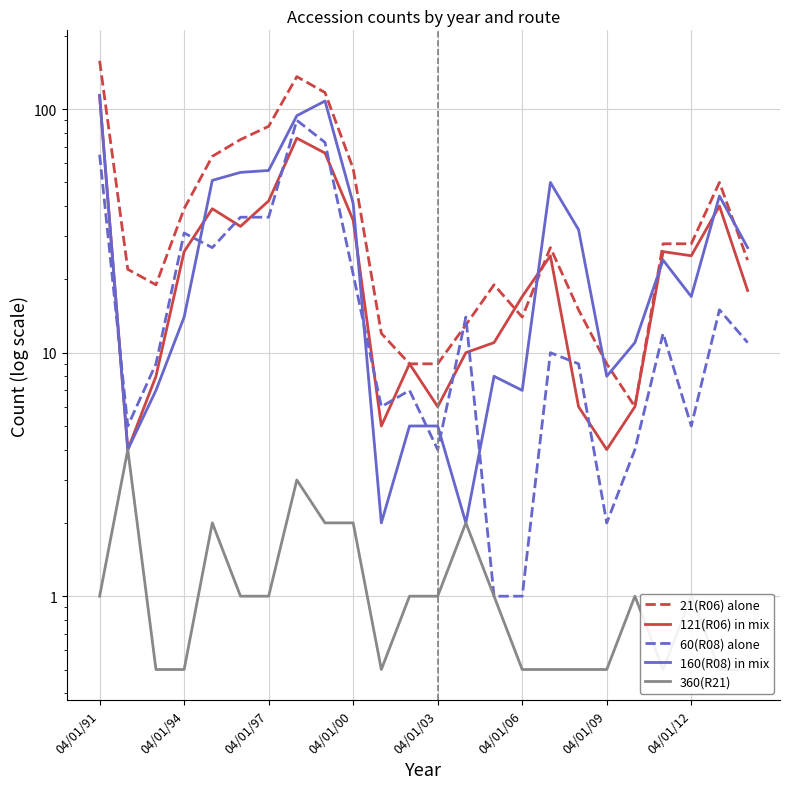

What is the difference between the 60(R08) alone values at 22 and 14?

14.0